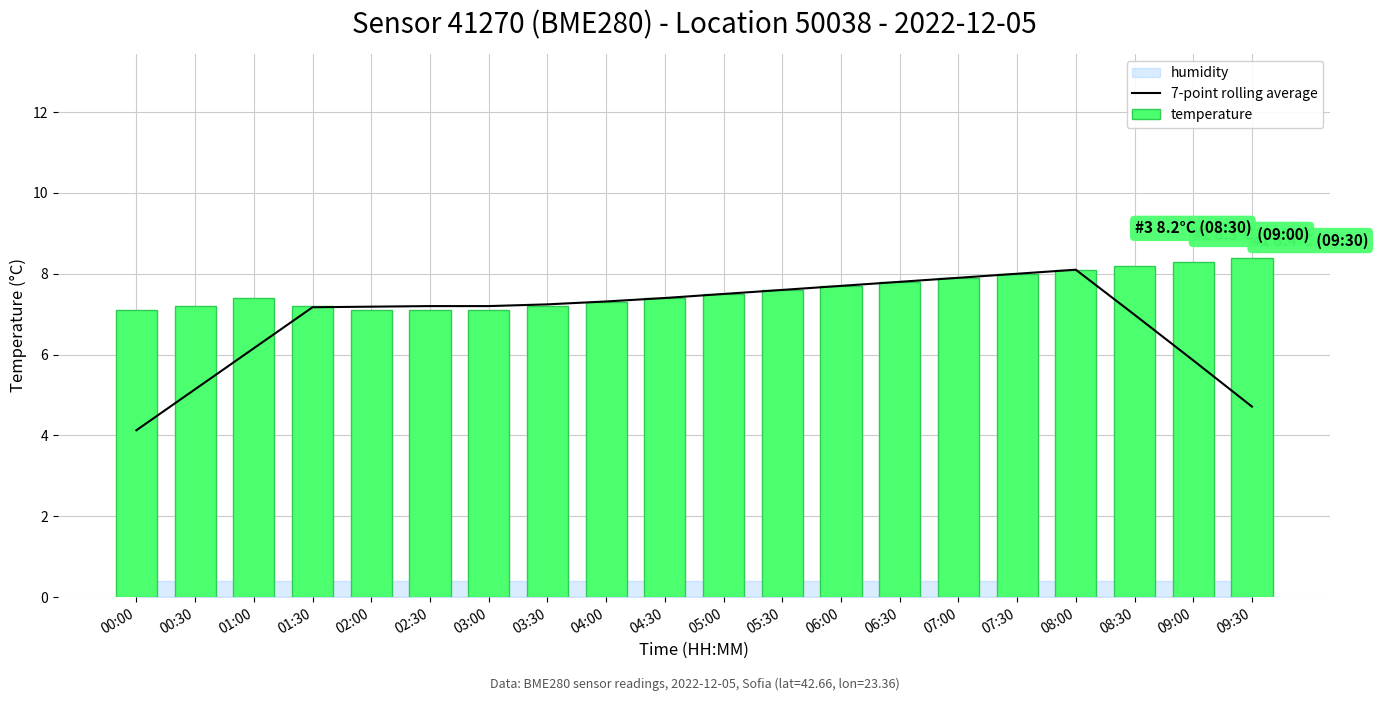

What is the difference between the temperature values at 04:00 and 00:30?

0.1